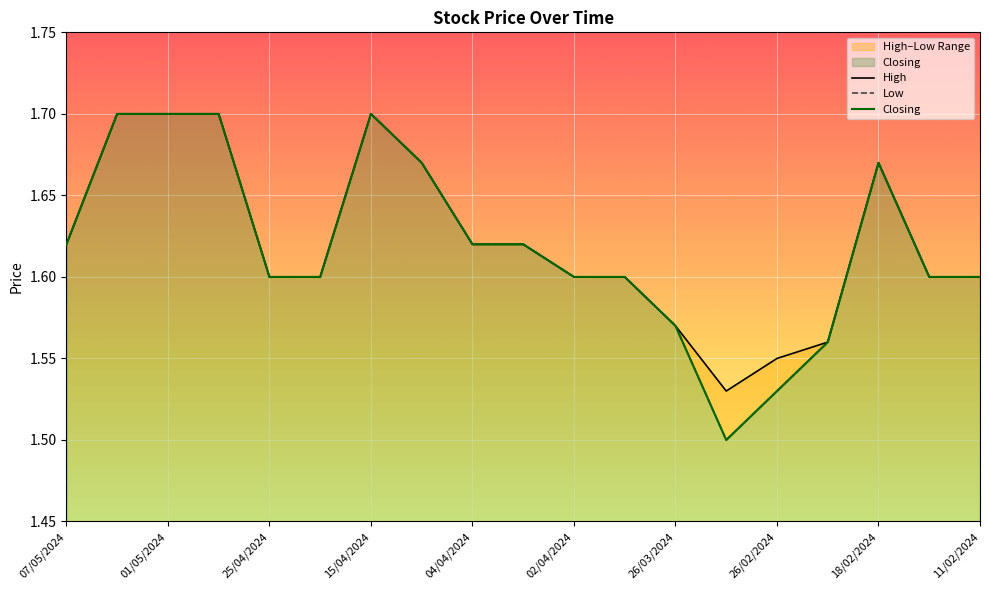

Does the chart display data point markers on the line(s)?

No